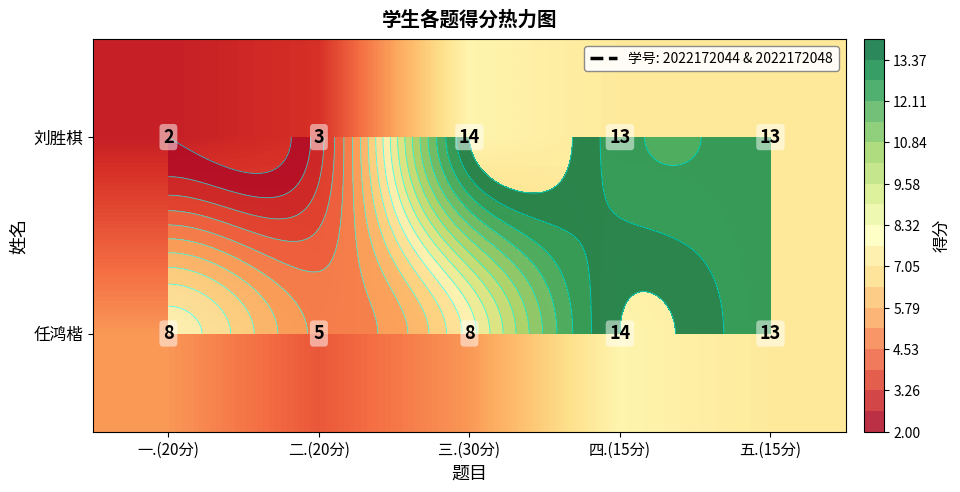

Is the value of 任鸿楷 at 四.(15分) greater than the value of 刘胜棋 at 三.(30分)?

No